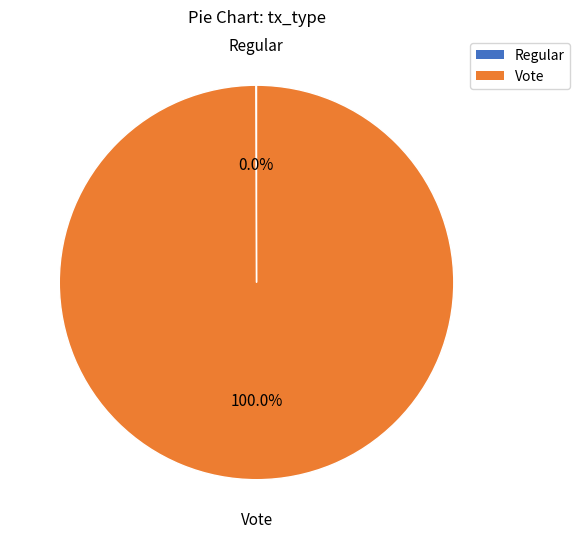

Is there a majority slice in this chart?

Yes